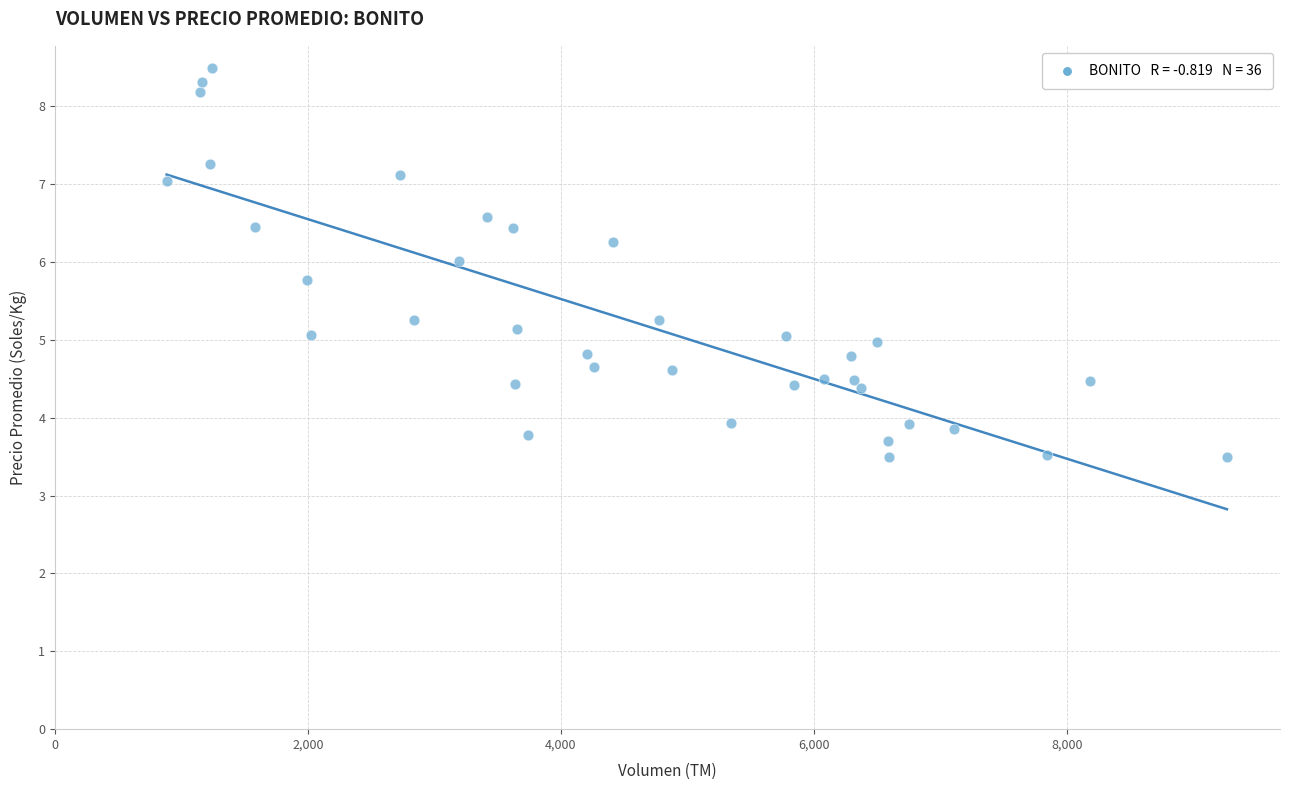

What is the range of X values (max minus min)?

8383.6